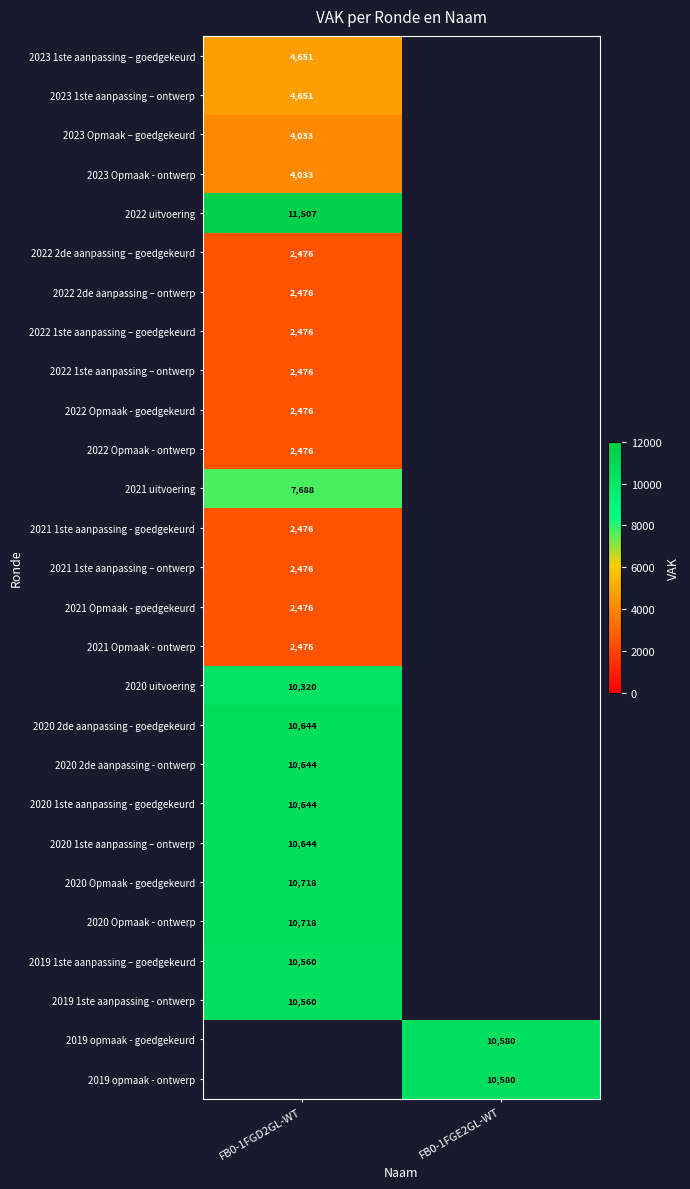

The value of 2023 1ste aanpassing – goedgekeurd at FB0-1FGD2GL-WT is 4651. True or false?

True